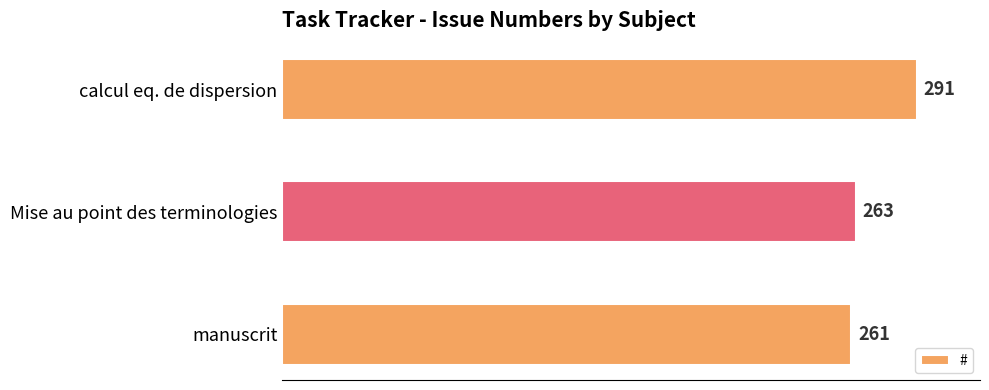

Rank the categories by value from lowest to highest.

manuscrit, Mise au point des terminologies, calcul eq. de dispersion